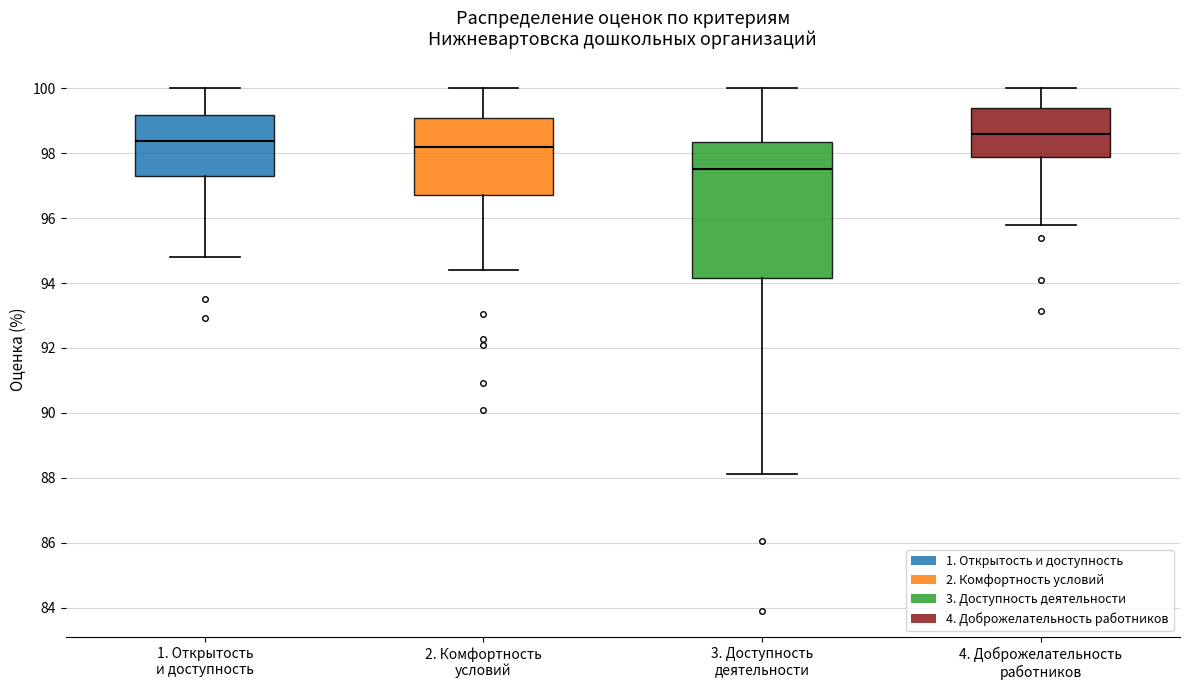

Where does the median line of the box for 4. Доброжелательность работников sit on the y-axis? The values are not printed on the chart, so give them approximately, as read against the axis.

98.6